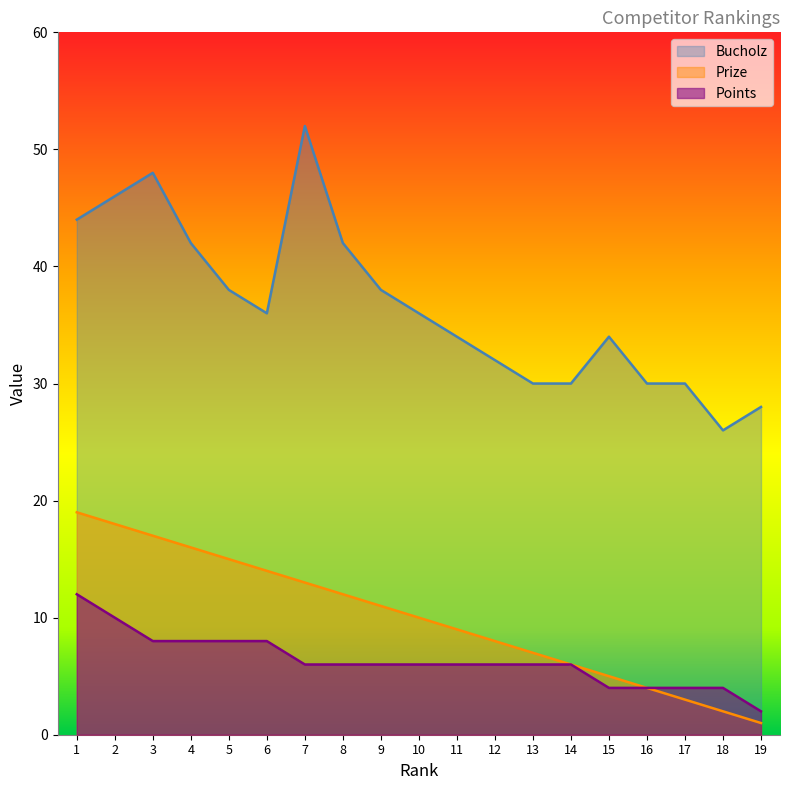

Which series has the widest spread of values?

Bucholz